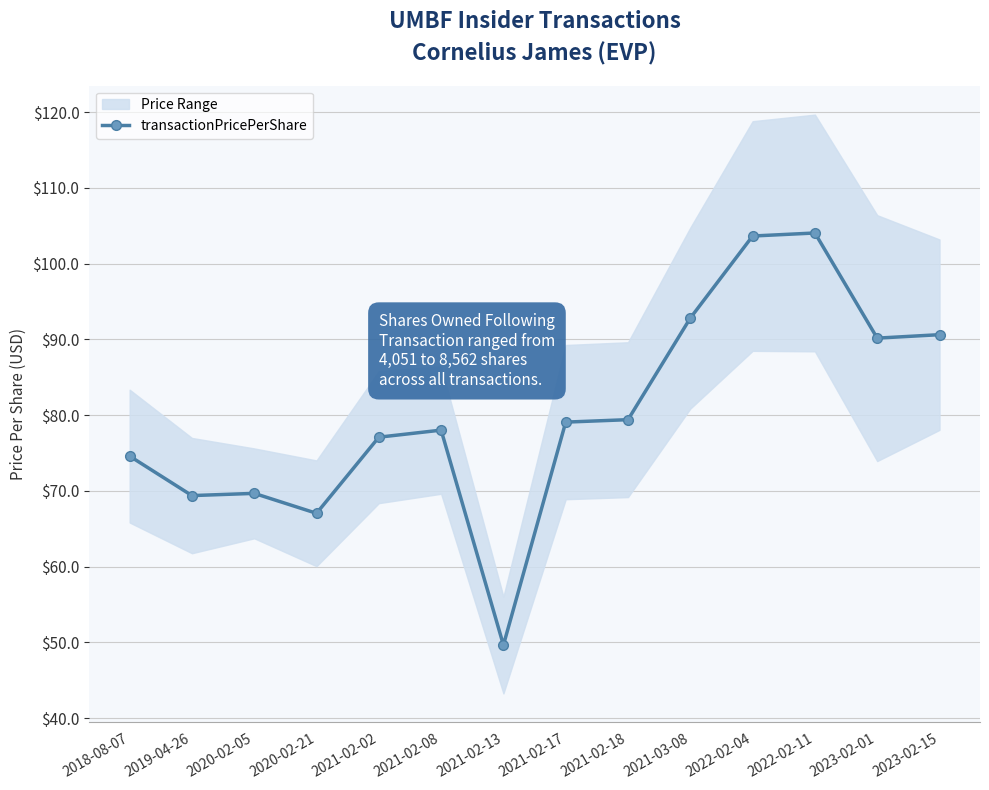

What position from the right is 2021-02-17?

7